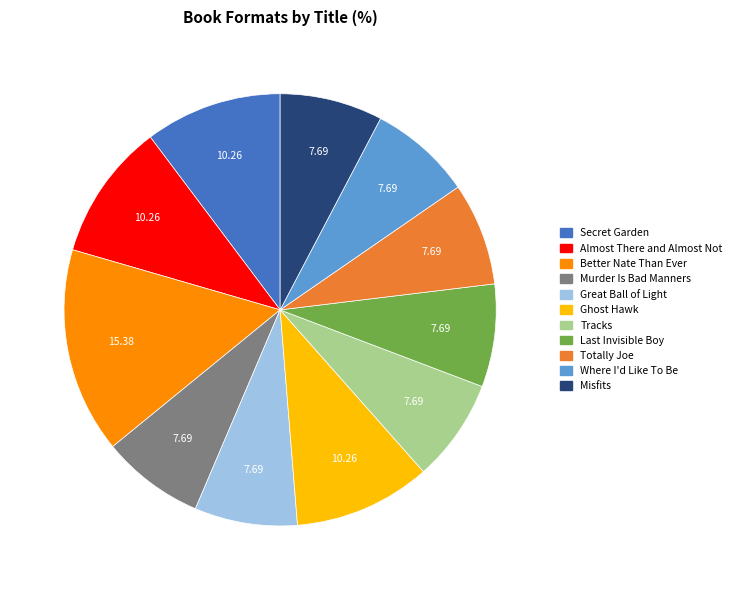

How many segments does this pie chart have?

11